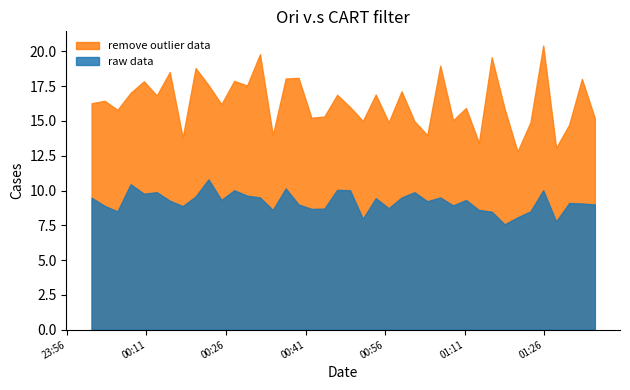

Which series has the largest range (max minus min)?

remove outlier data